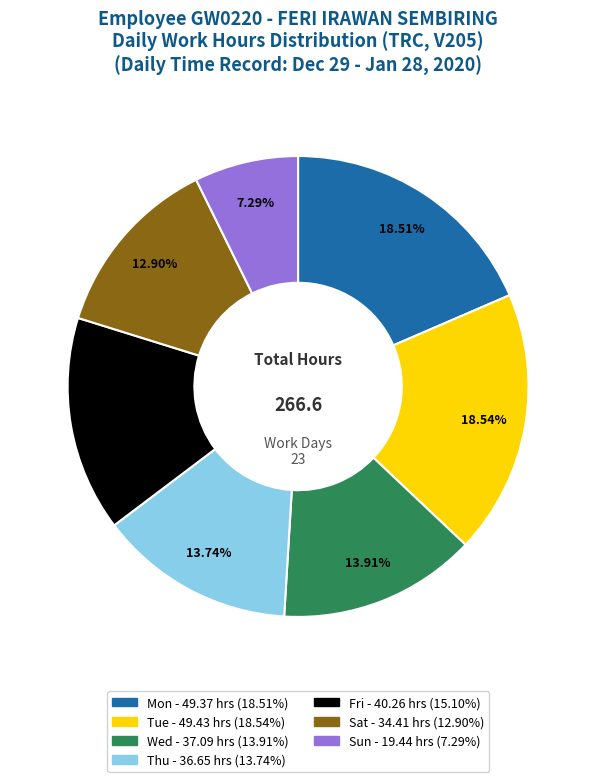

Is there a majority slice in this chart?

No